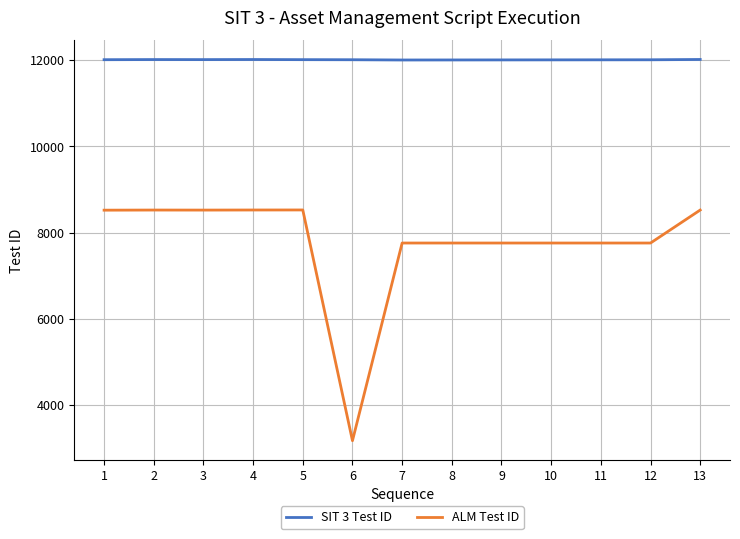

Is the value of SIT 3 Test ID at 5 greater than the value of ALM Test ID at 7?

Yes